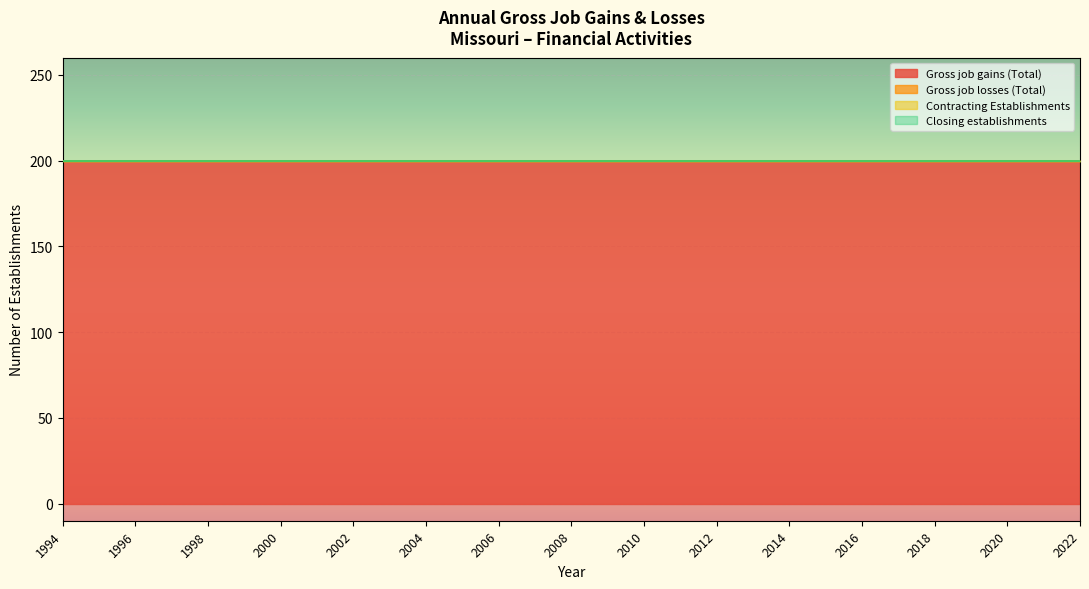

Reading left to right, what are all the values shown in this chart?

Gross job gains (Total): 200	200	200	200	200	200	200	200	200	200	200	200	200	200	200	200	200	200	200	200	200	200	200	200	200	200	200	200	200
Gross job losses (Total): 0	0	0	0	0	0	0	0	0	0	0	0	0	0	0	0	0	0	0	0	0	0	0	0	0	0	0	0	0
Contracting Establishments: 0	0	0	0	0	0	0	0	0	0	0	0	0	0	0	0	0	0	0	0	0	0	0	0	0	0	0	0	0
Closing establishments: 0	0	0	0	0	0	0	0	0	0	0	0	0	0	0	0	0	0	0	0	0	0	0	0	0	0	0	0	0